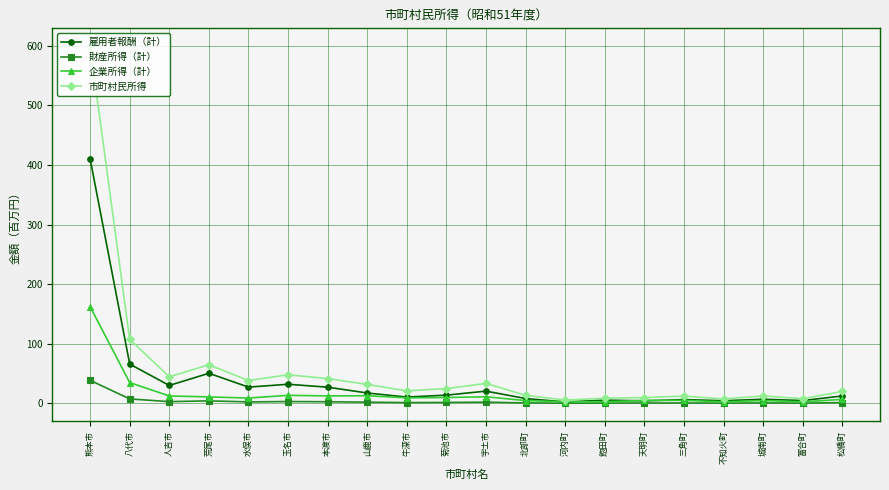

What is the label of the 4th point from the right?

不知火町